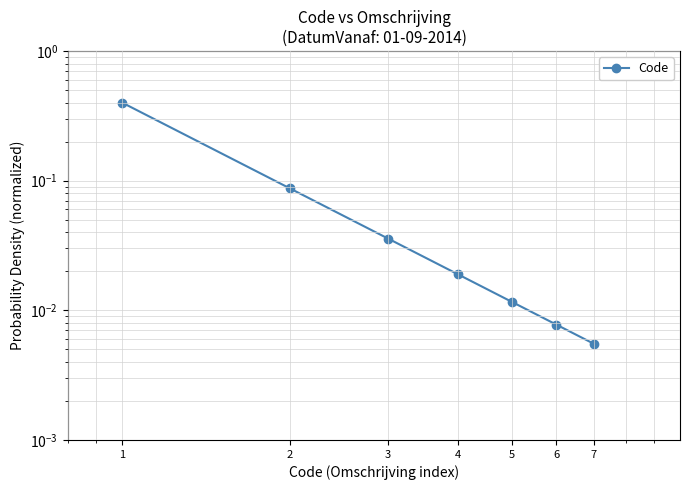

The value at 1 is 0.2. True or false?

False